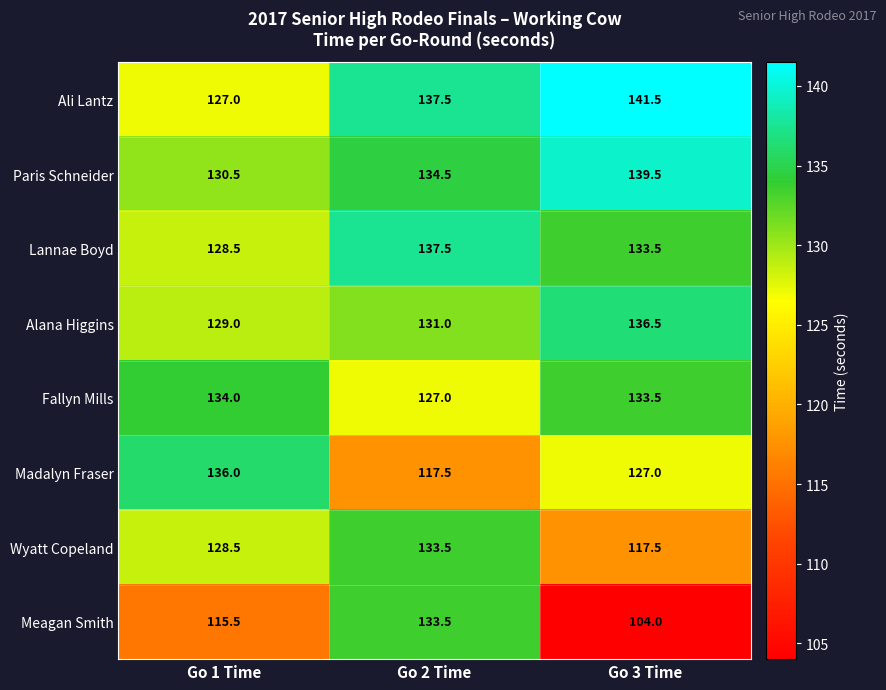

Is it true that Lannae Boyd equals 43.5 at Go 3 Time?

False